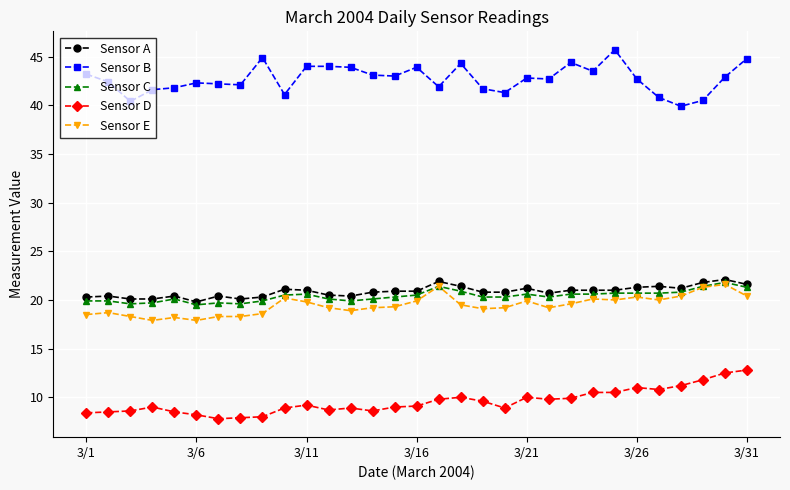

True or false: Sensor B has more than 0 points higher than both neighbors.

True